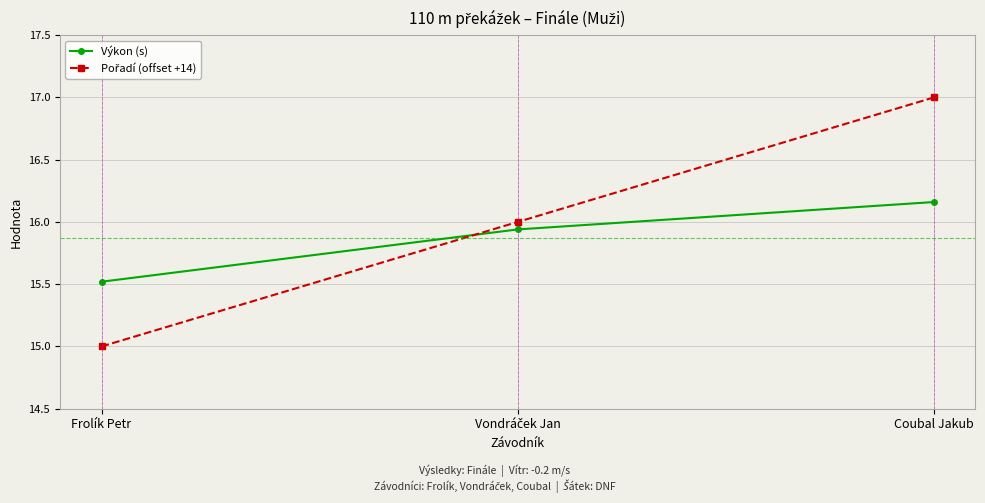

What is the minimum value shown in the chart?

15.0